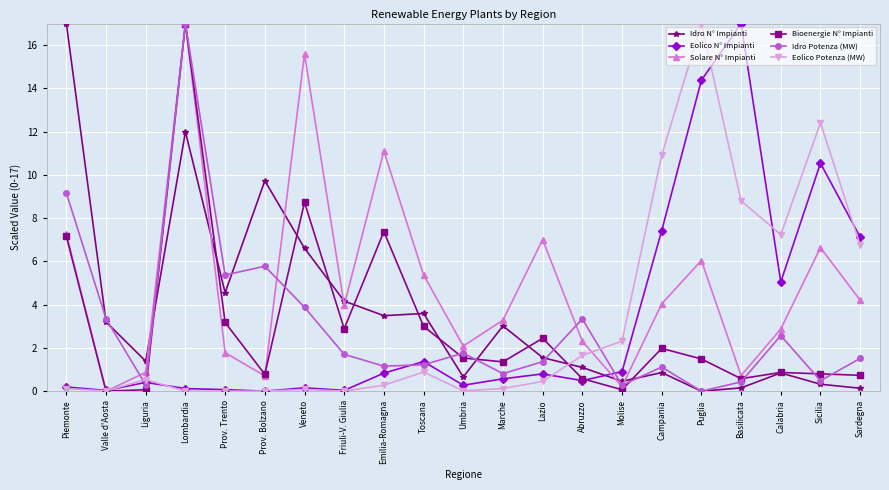

What is the sum of the Solare N° Impianti values at Abruzzo and Molise?

2.5